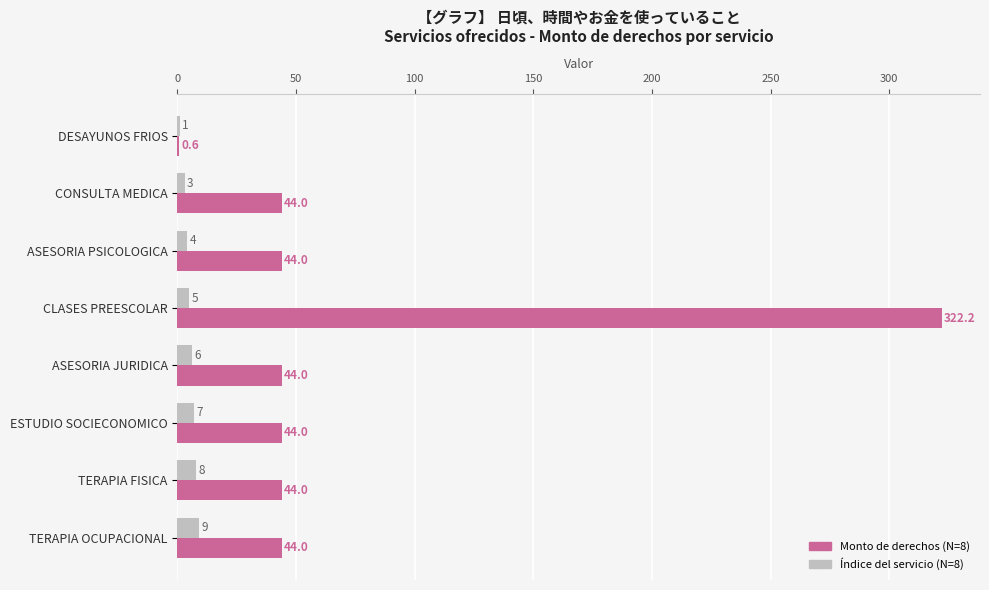

At which category is the sum across all series the highest?

CLASES PREESCOLAR